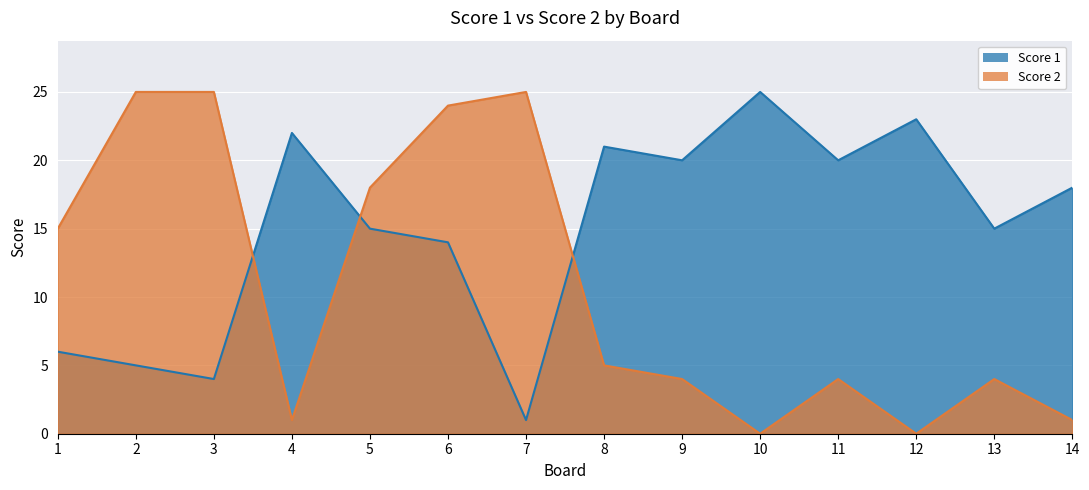

True or false: Score 2 has more than 2 interior local peaks.

True